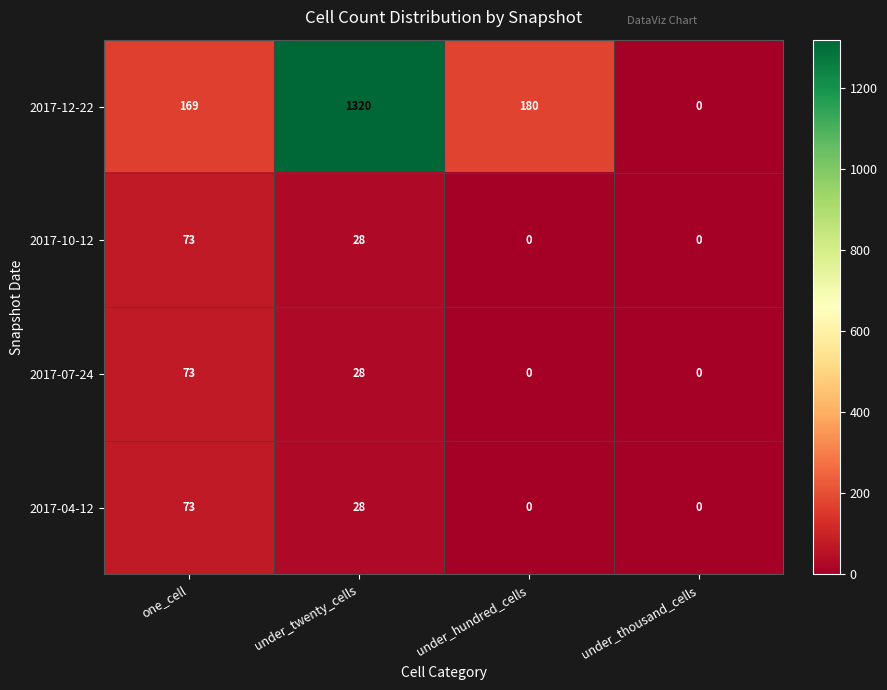

What is the sum of all 2017-10-12 values?

101